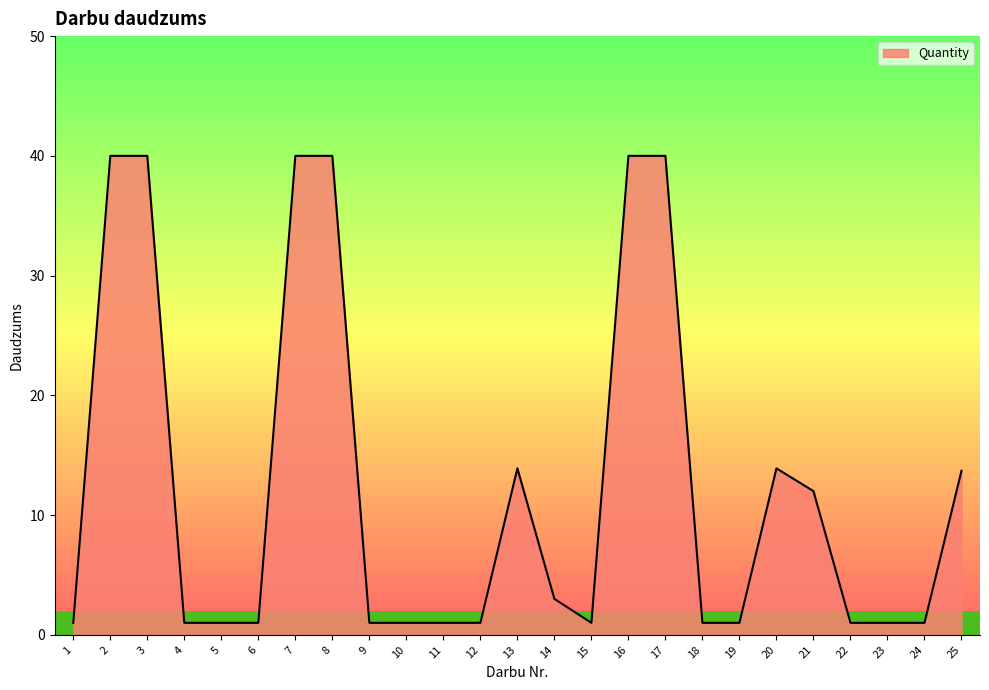

How many lines are shown in the chart?

1